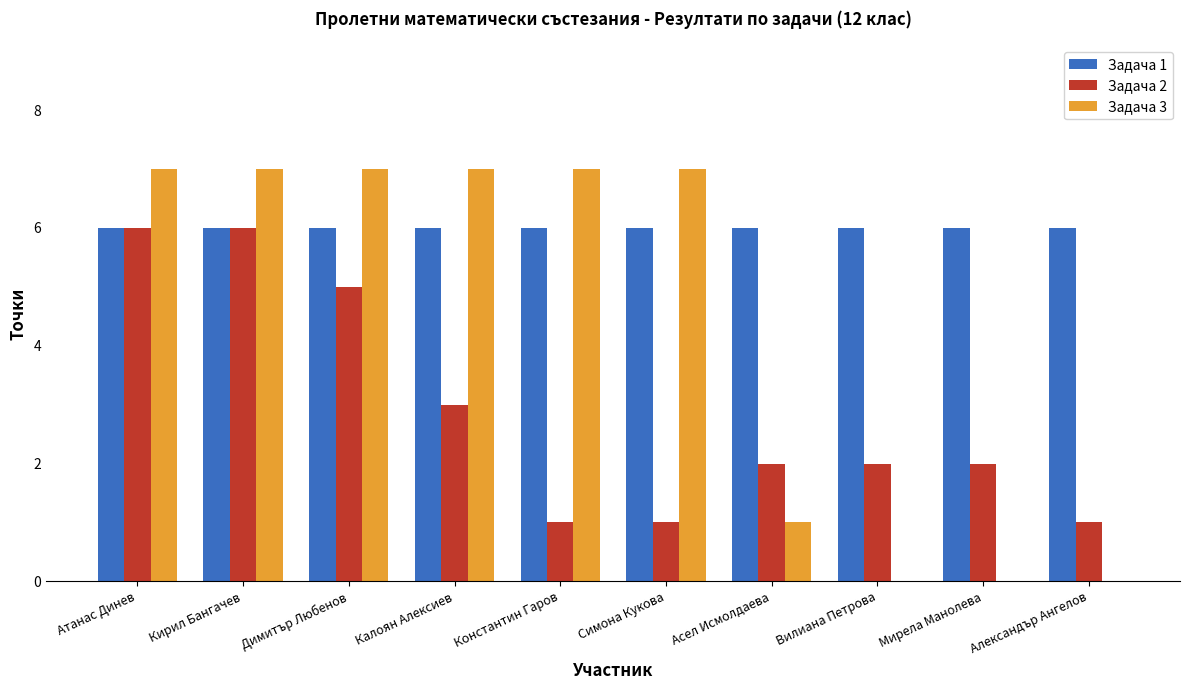

What is the maximum value shown in the chart?

7